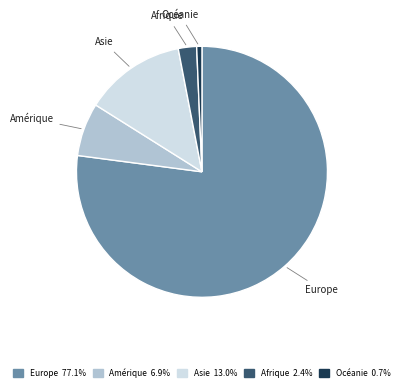

Rank the categories by value from highest to lowest.

Europe, Asie, Amérique, Afrique, Océanie